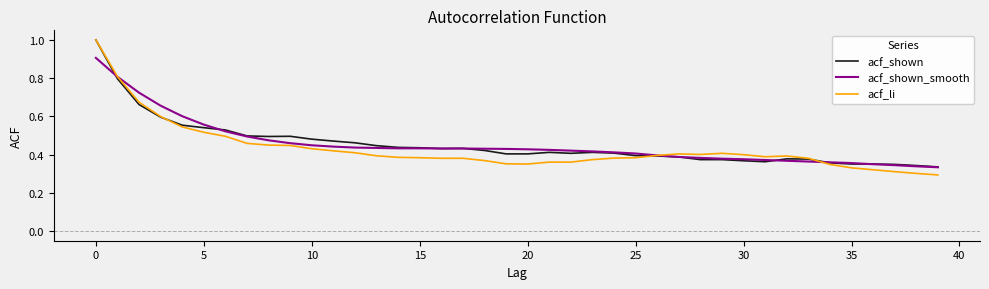

What is the highest value of the acf_li series?

1.0